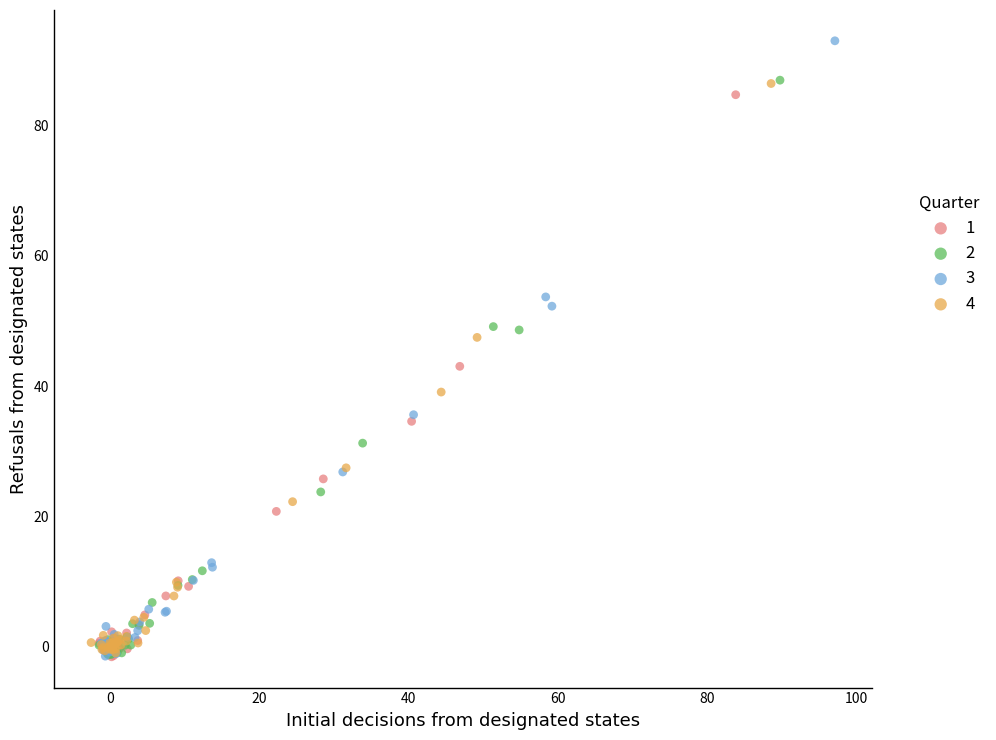

Which series contains the highest Y value?

3